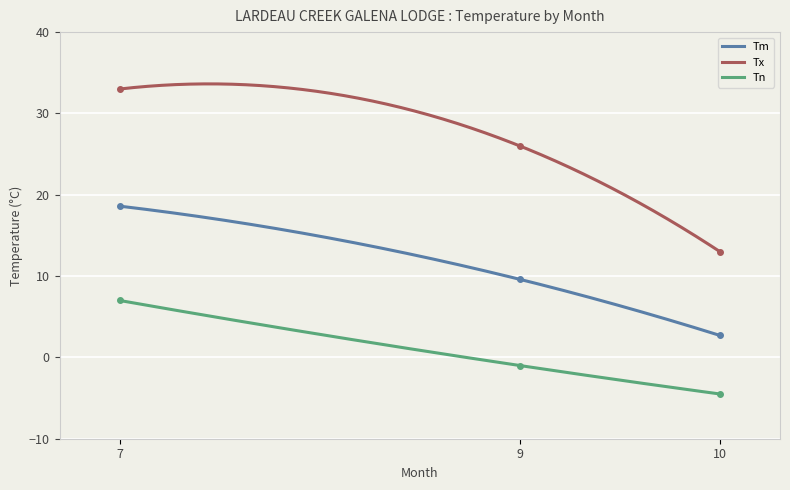

Is it true that Tx equals 13.0 at 10?

True